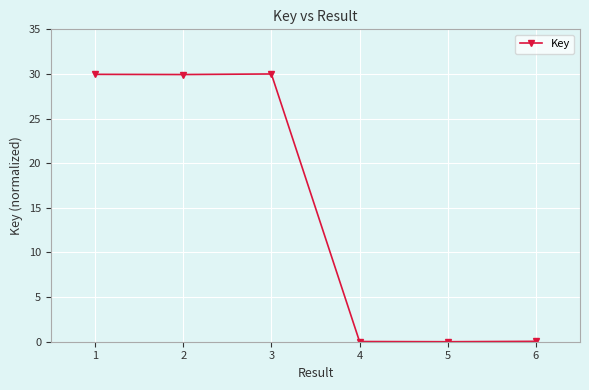

How many distinct data groups are displayed?

1